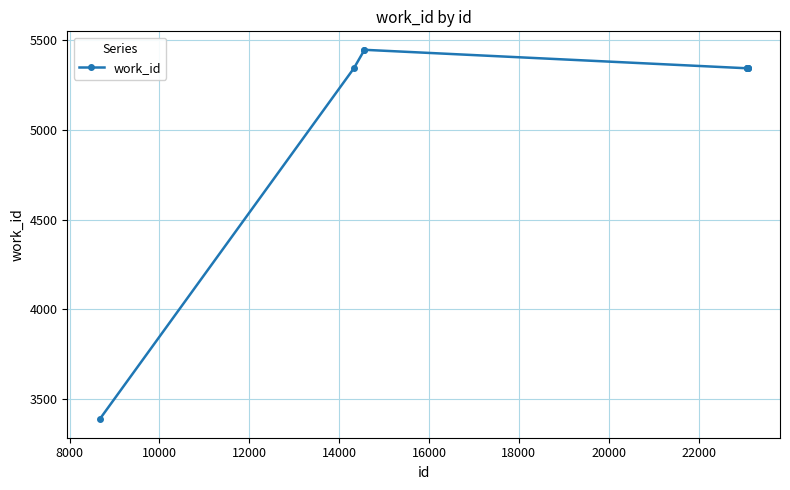

What is the difference between the maximum and second lowest values?

103